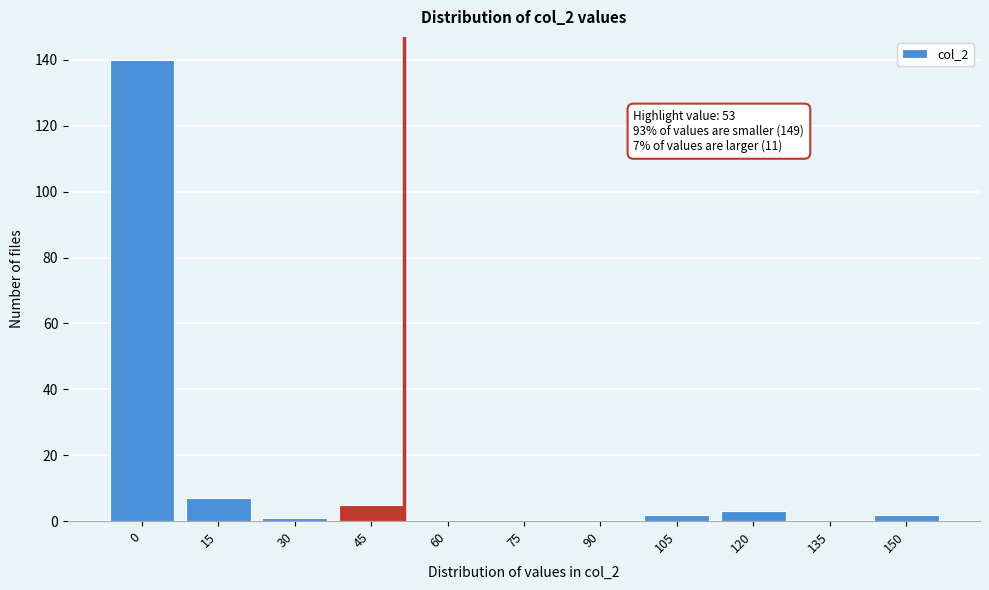

Reading left to right, transcribe all the data shown in this chart.

0=140	15=7	30=1	45=5	60=0	75=0	90=0	105=2	120=3	135=0	150=2